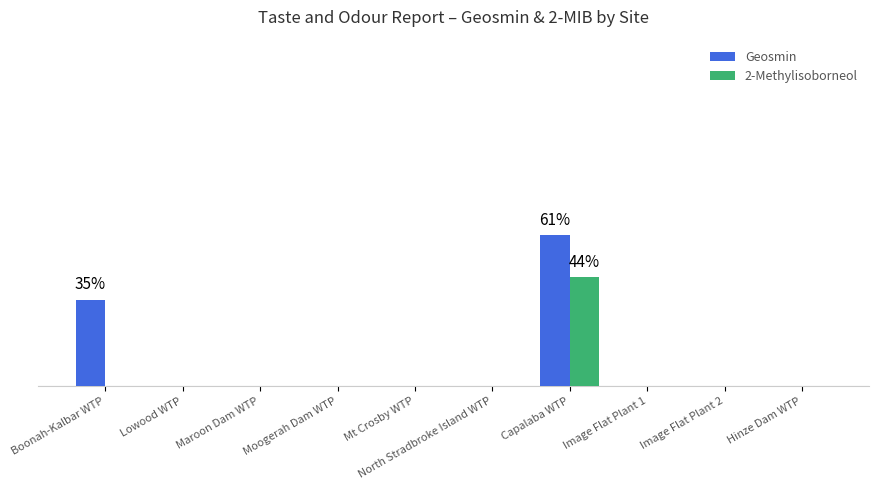

Between North Stradbroke Island WTP and Image Flat Plant 2, which series saw the biggest shift?

Geosmin